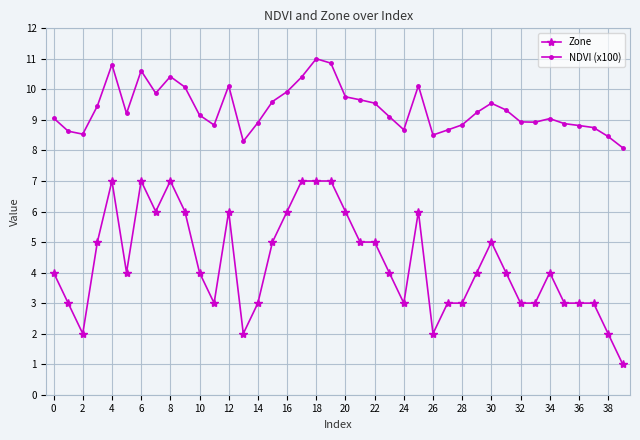

Which series has the largest range (max minus min)?

Zone